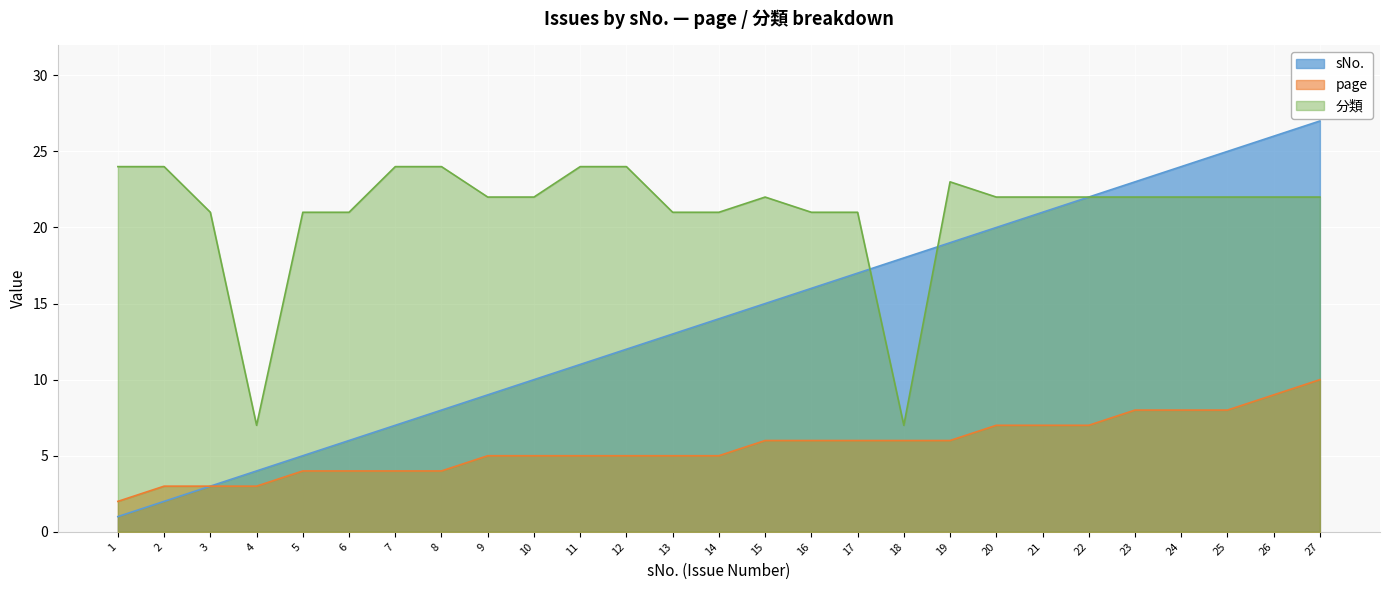

Which category has the highest value across all series?

27